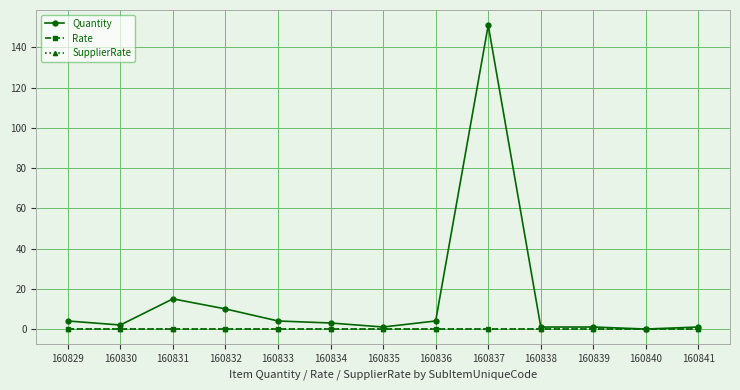

True or false: Rate has more than 2 points higher than both neighbors.

False